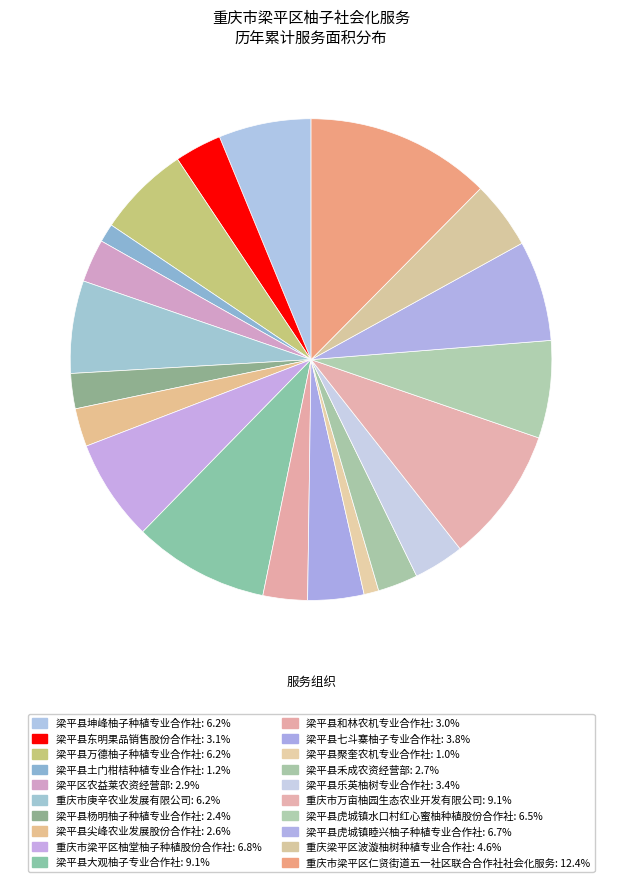

The 梁平县聚奎农机专业合作社 slice represents 1% of the pie. True or false?

True